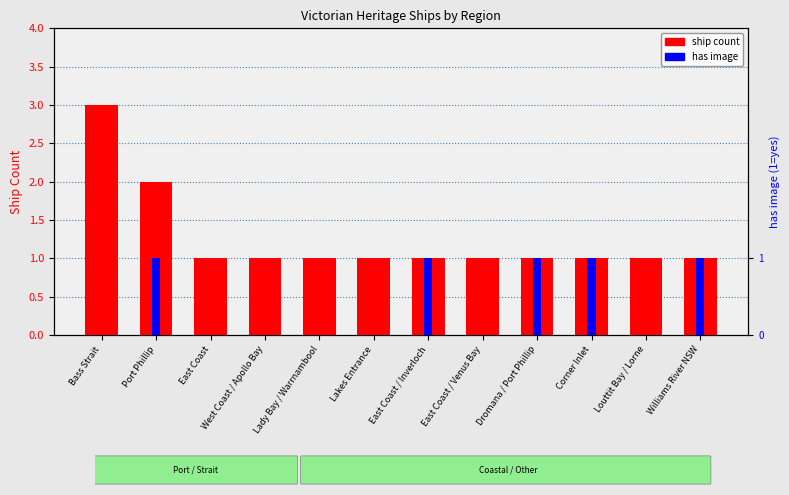

Is the value of ship count at East Coast / Inverloch greater than the value of has image at Port Phillip?

No